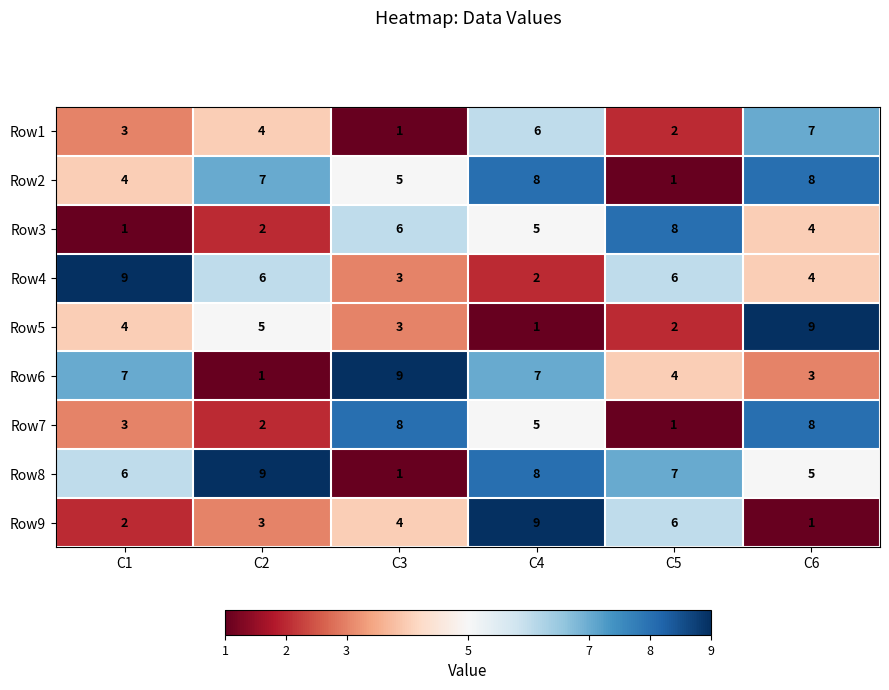

What is the sum of all Row6 values?

31